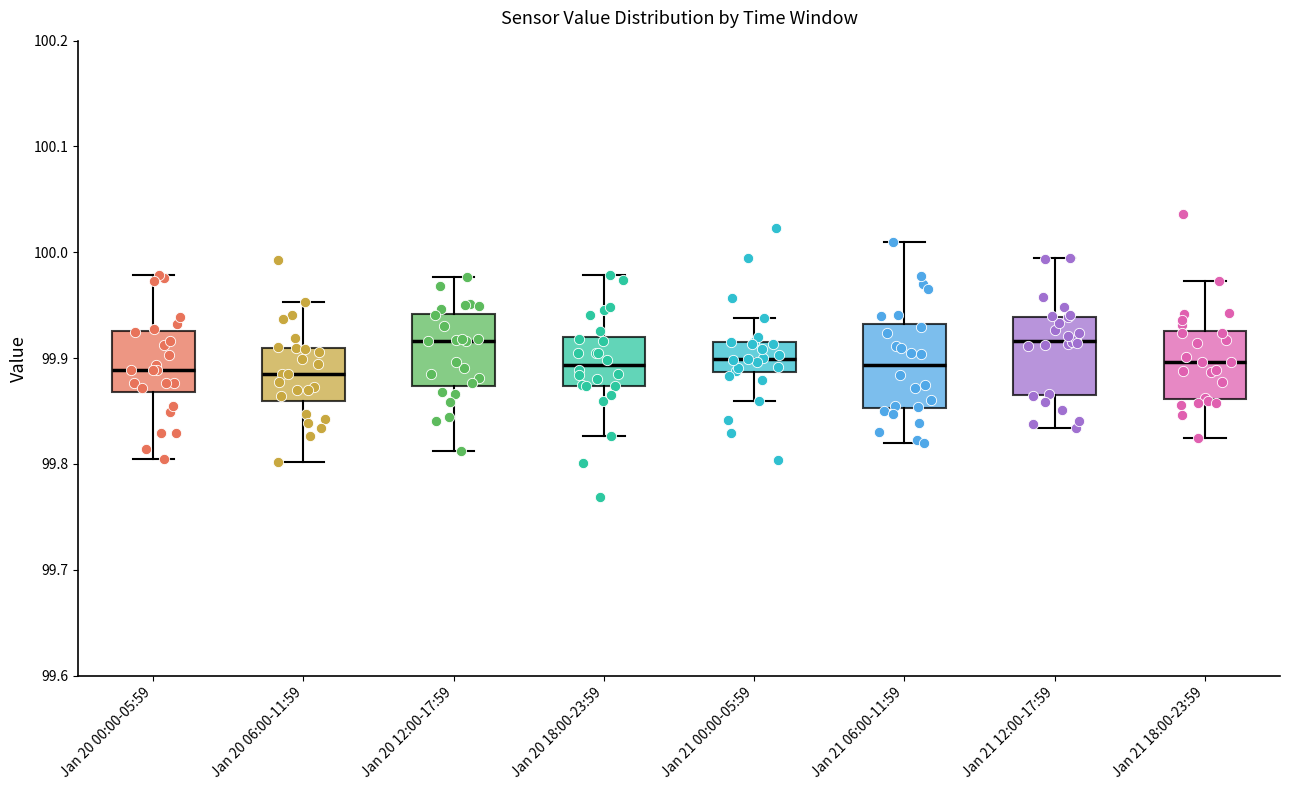

Reading left to right, read every box against the y-axis: the position of its median line, the range the box covers, and the ends of its whiskers. The values are not printed on the chart, so give them approximately, as read against the axis.

Jan 20 00:00-05:59: median 99.89, box 99.87 to 99.93, whiskers 99.80 to 99.98
Jan 20 06:00-11:59: median 99.89, box 99.86 to 99.91, whiskers 99.80 to 99.95
Jan 20 12:00-17:59: median 99.92, box 99.87 to 99.94, whiskers 99.81 to 99.98
Jan 20 18:00-23:59: median 99.89, box 99.87 to 99.92, whiskers 99.83 to 99.98
Jan 21 00:00-05:59: median 99.90, box 99.89 to 99.91, whiskers 99.86 to 99.94
Jan 21 06:00-11:59: median 99.89, box 99.85 to 99.93, whiskers 99.82 to 100.01
Jan 21 12:00-17:59: median 99.92, box 99.87 to 99.94, whiskers 99.83 to 99.99
Jan 21 18:00-23:59: median 99.90, box 99.86 to 99.93, whiskers 99.82 to 99.97